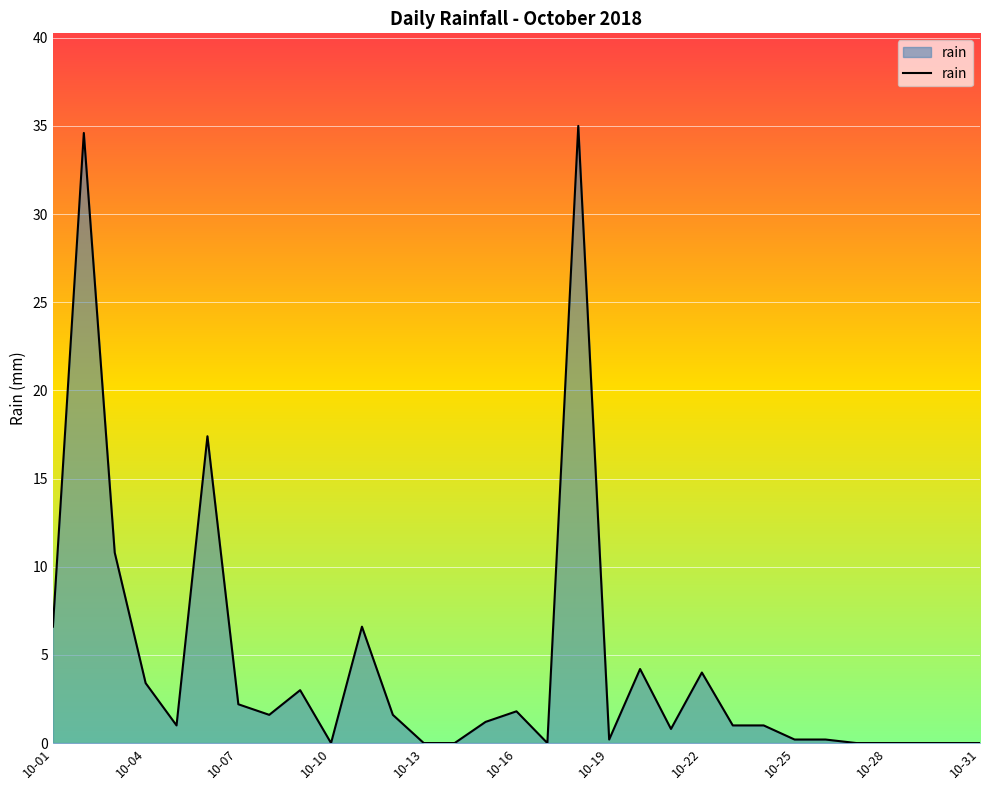

True or false: the data has more than 0 interior local peaks.

True